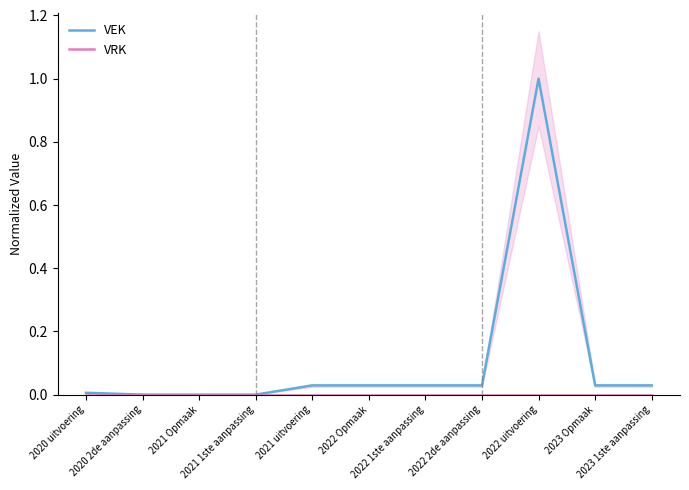

Which series has the widest spread of values?

VEK